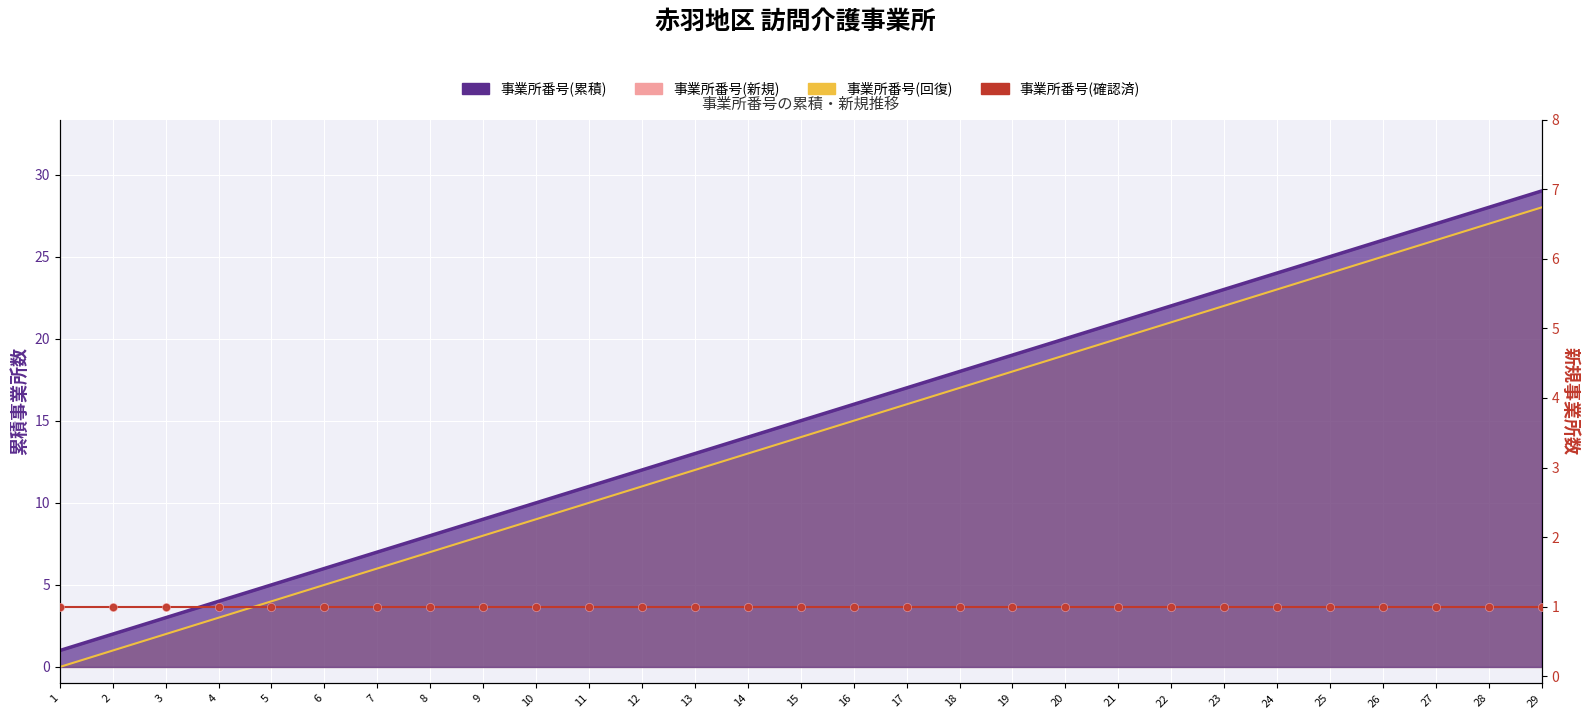

Which series has the largest total across all categories?

事業所番号(累積)